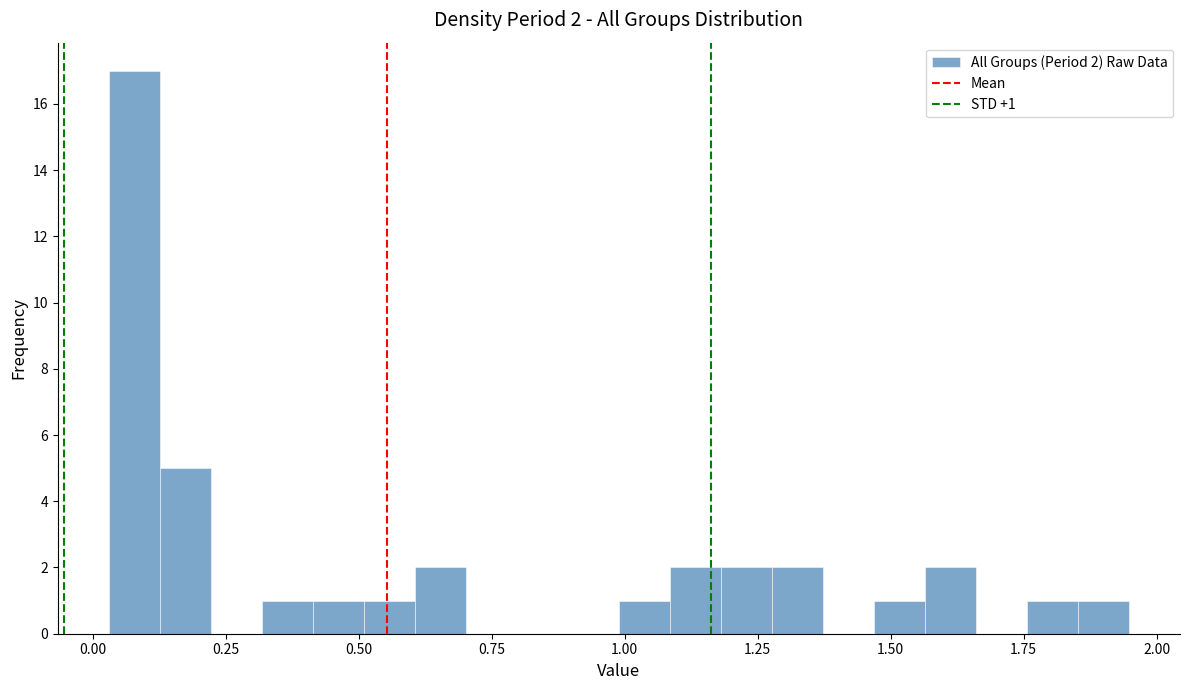

Around what value on the x-axis is the tallest bar? Give the approximate position of its centre, as read against the axis.

0.10